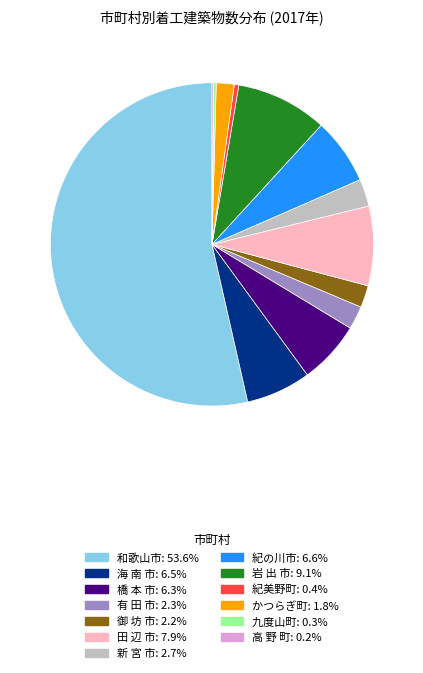

Does 和歌山市 represent more than half of the total?

Yes